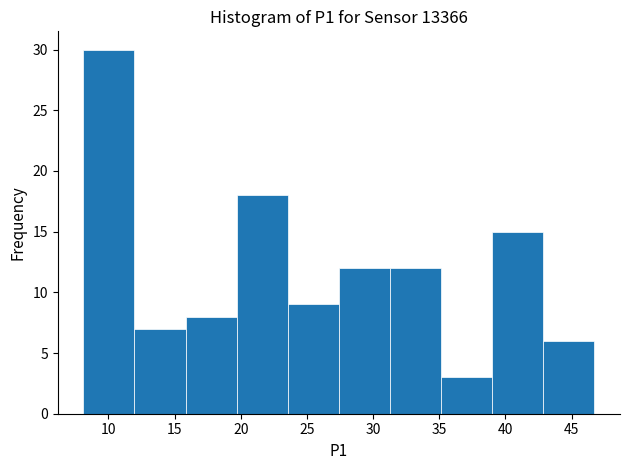

Reading left to right, transcribe this chart: for each bar, give the range it covers on the x-axis and its height. Neither the bar edges nor the heights are printed on the chart, so give them approximately, as read against the axes.

8.0 to 12.0: 30
12.0 to 16.0: 7
16.0 to 19.5: 8
19.5 to 23.5: 18
23.5 to 27.5: 9
27.5 to 31.5: 12
31.5 to 35.0: 12
35.0 to 39.0: 3
39.0 to 43.0: 15
43.0 to 46.5: 6